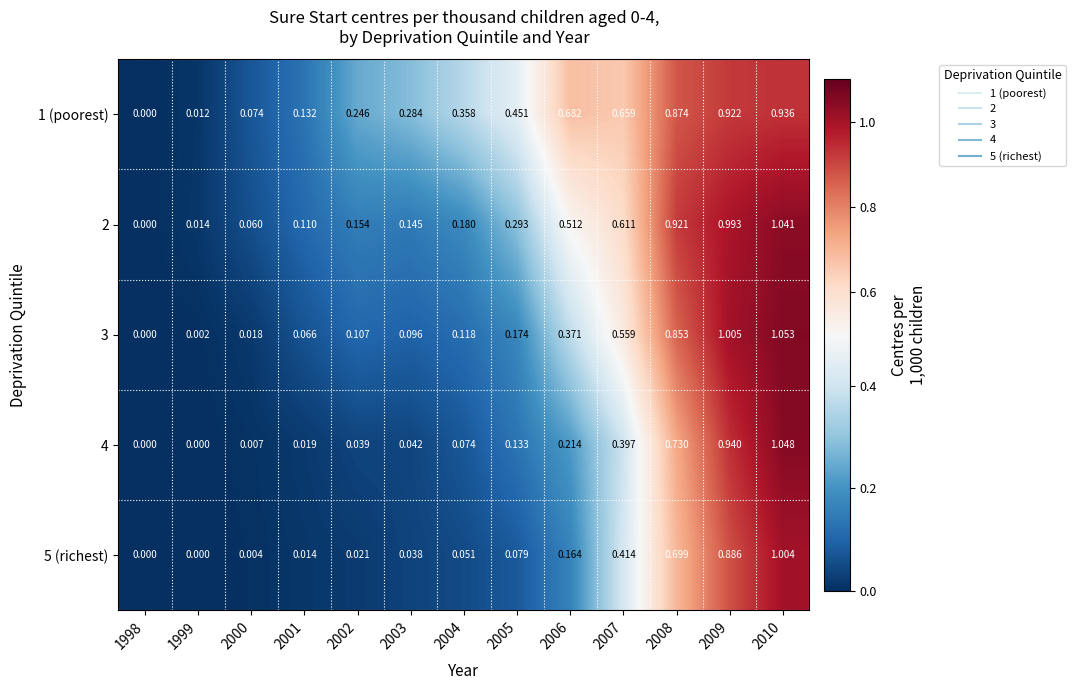

Count the number of categories in the chart.

13